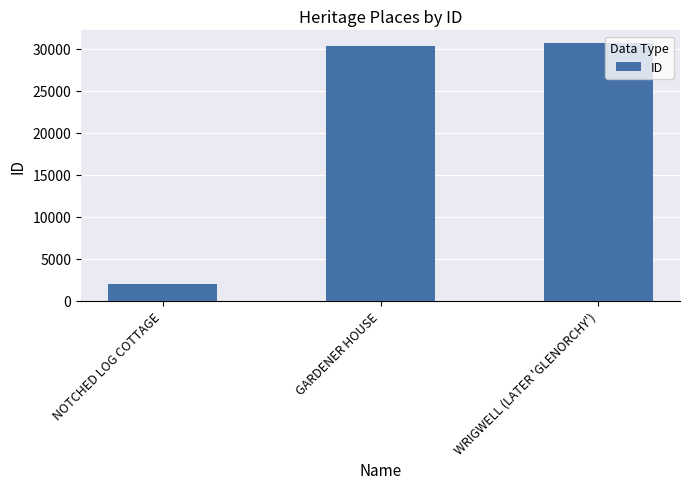

How many distinct data groups are displayed?

1